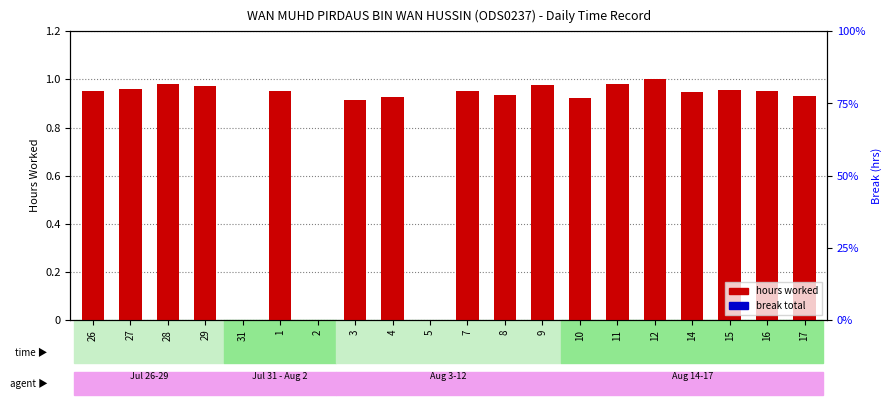

Which series has the widest spread of values?

hours worked